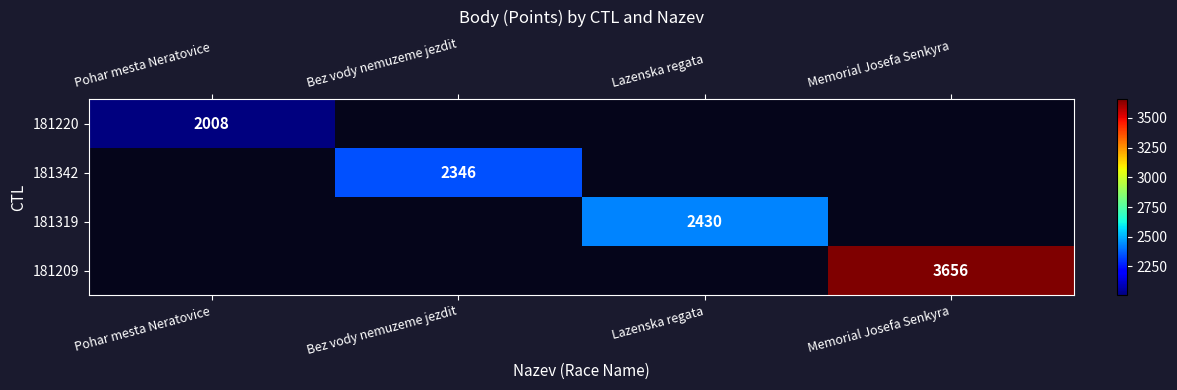

The value of 181319 at Lazenska regata is 2430. True or false?

True